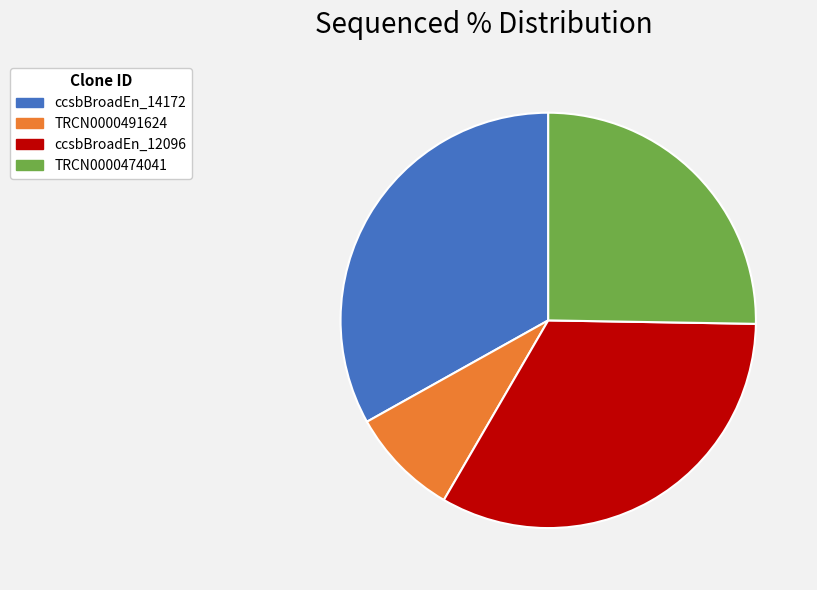

Which slice is the smallest?

TRCN0000491624